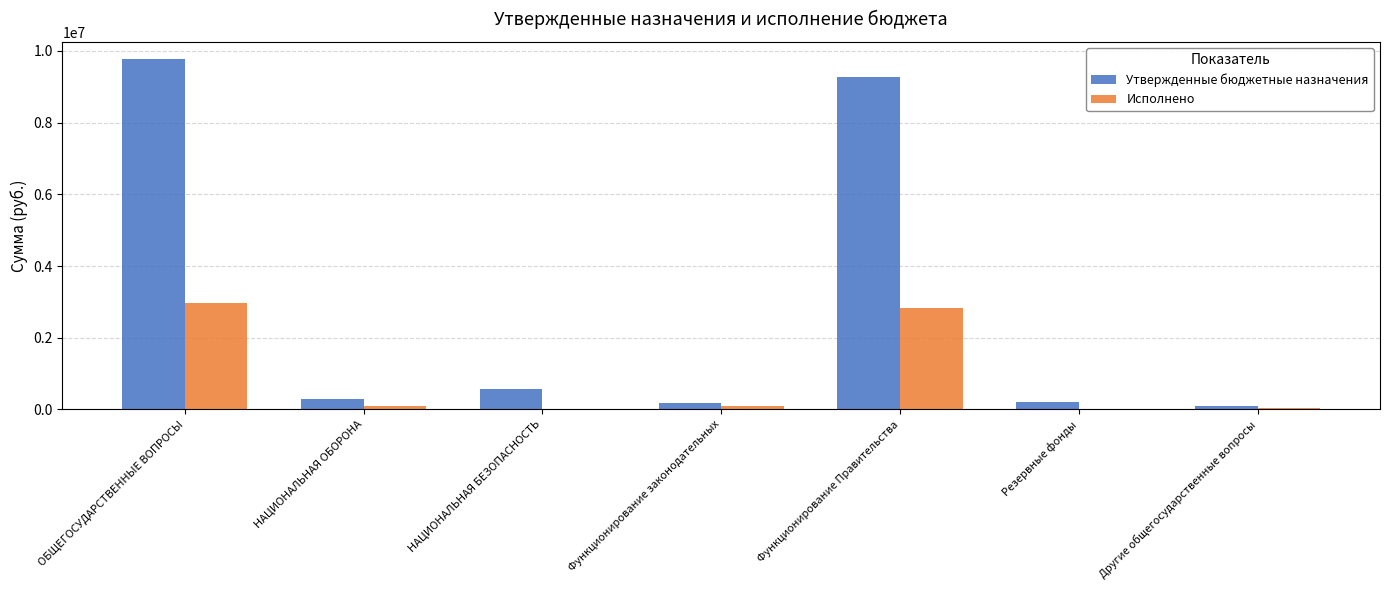

What is the sum of the Утвержденные бюджетные назначения values at Резервные фонды and НАЦИОНАЛЬНАЯ БЕЗОПАСНОСТЬ?

763620.0